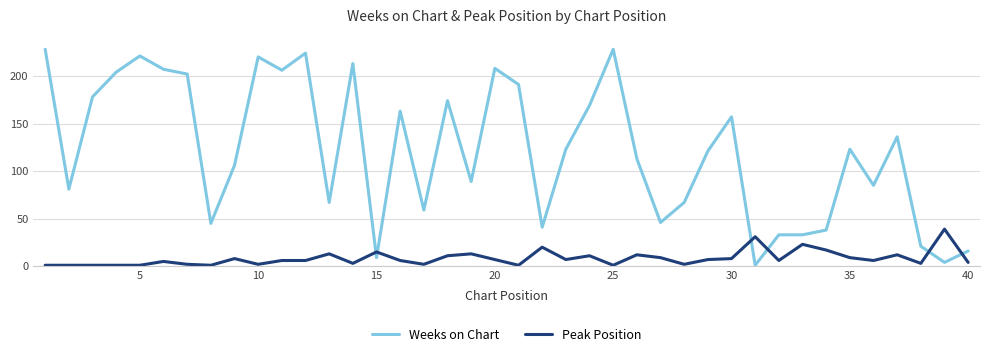

What is the difference between the maximum and minimum values in the Weeks on Chart series?

227